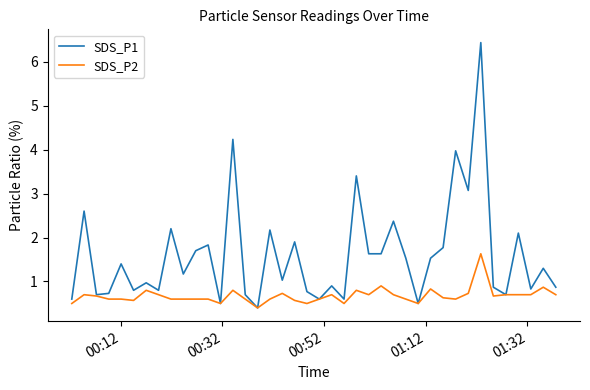

What is the maximum value for SDS_P1?

6.4